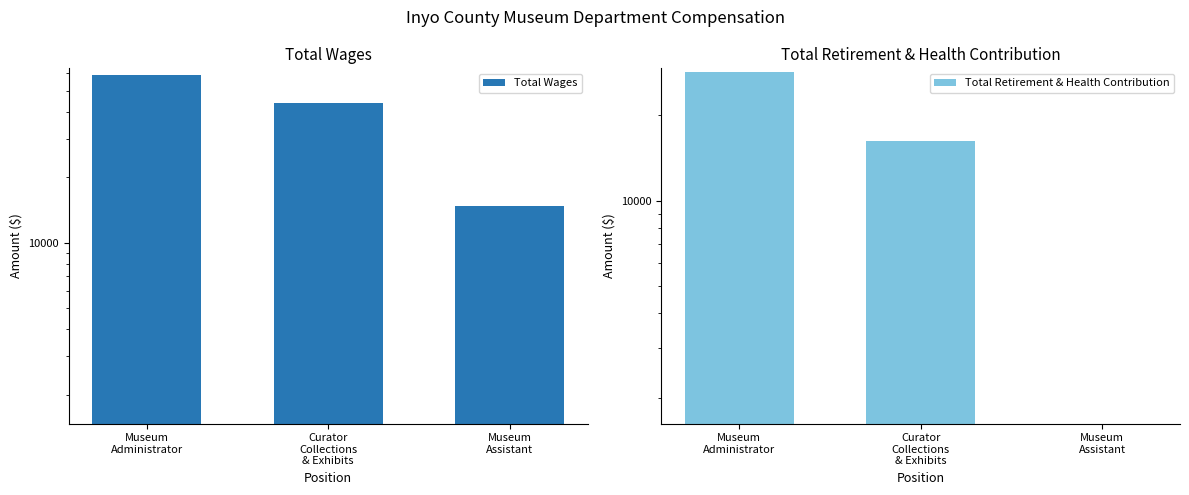

Which has a higher value, Curator
Collections
& Exhibits or Museum
Administrator?

Museum
Administrator